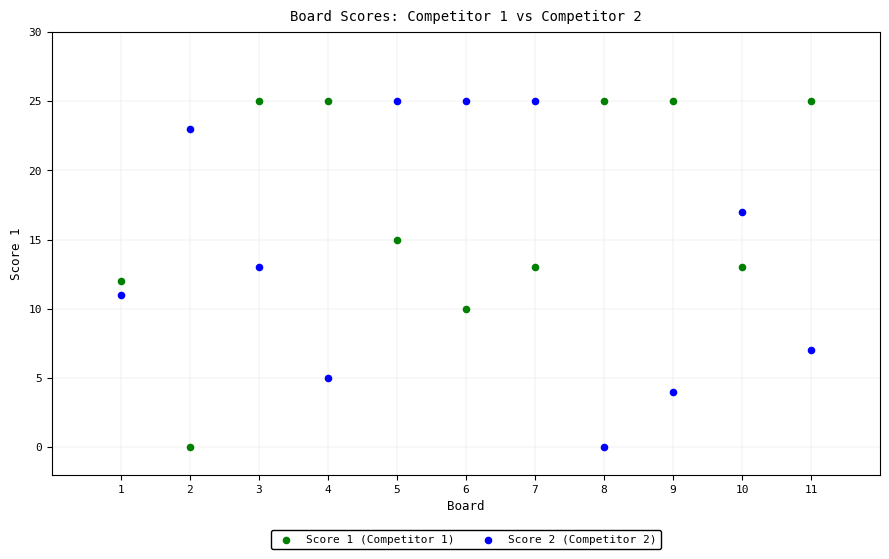

What are all the series names shown in the legend?

Score 1 (Competitor 1), Score 2 (Competitor 2)